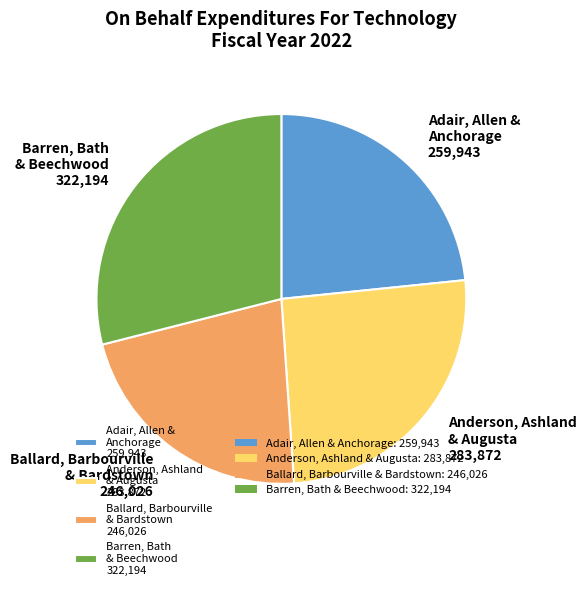

The Barren, Bath & Beechwood 322,194 slice represents 29% of the pie. True or false?

True